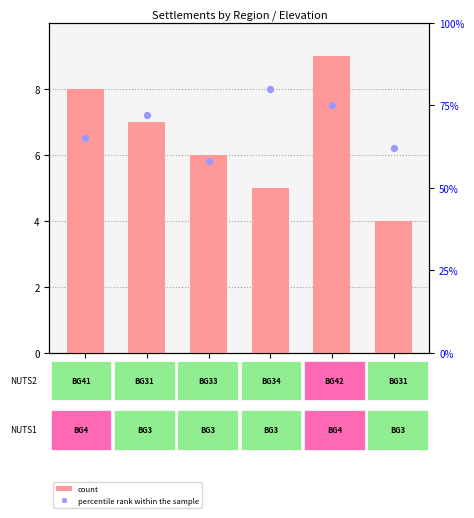

What are all the series names shown in the legend?

count, percentile rank within the sample